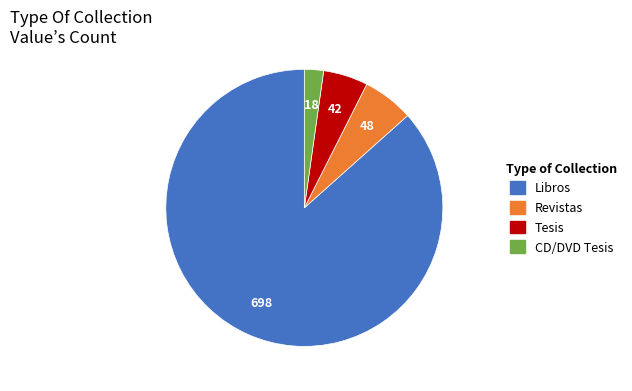

Is it true that Tesis is 18% of the pie?

False